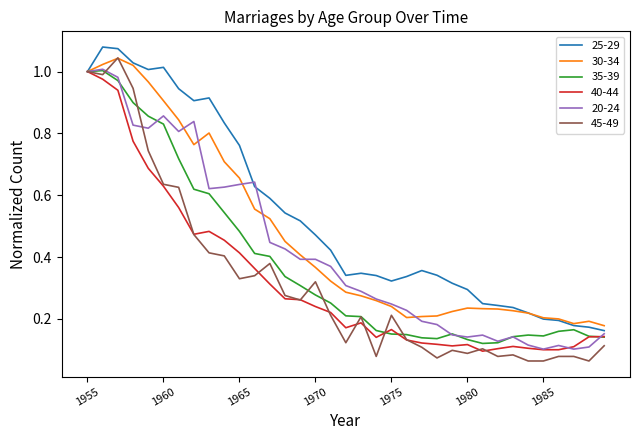

Which series has the largest total across all categories?

25-29